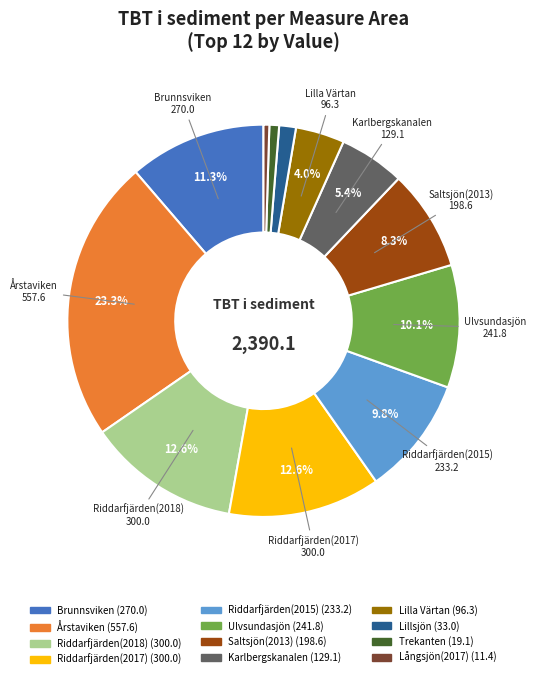

Is there a majority slice in this chart?

No